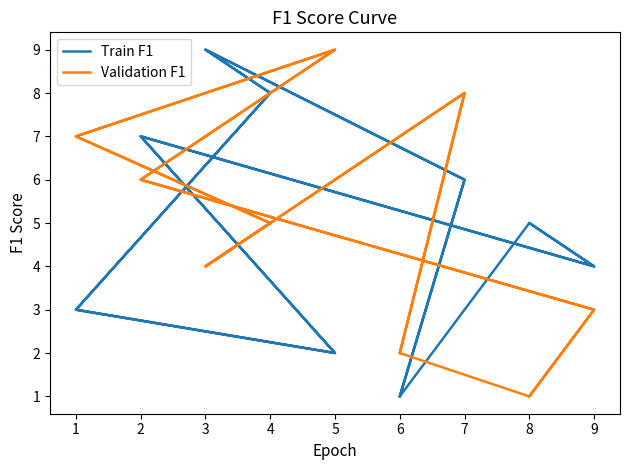

Is it true that Train F1 equals 1 at 6?

False